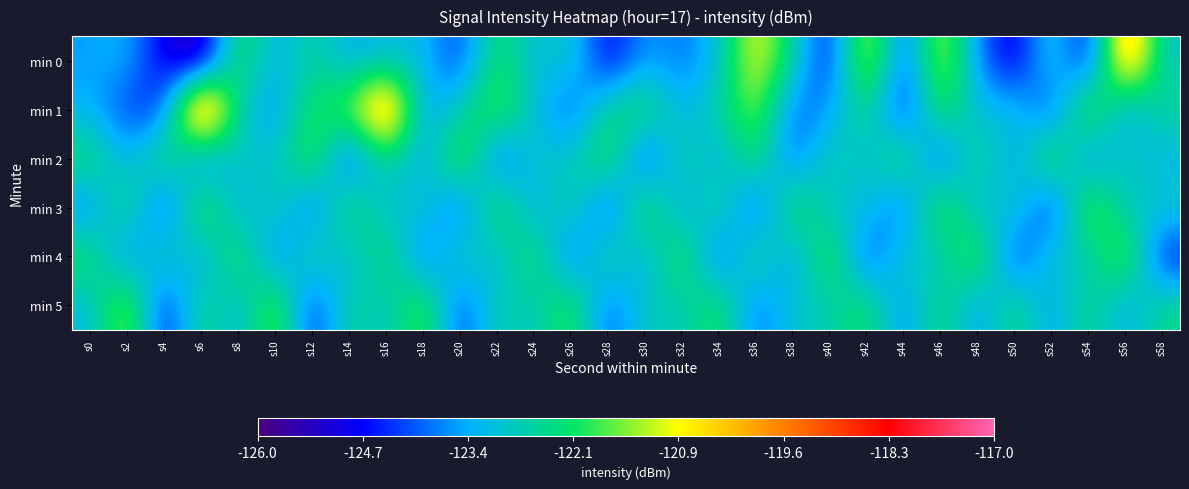

Which category has the highest value across all series?

s6